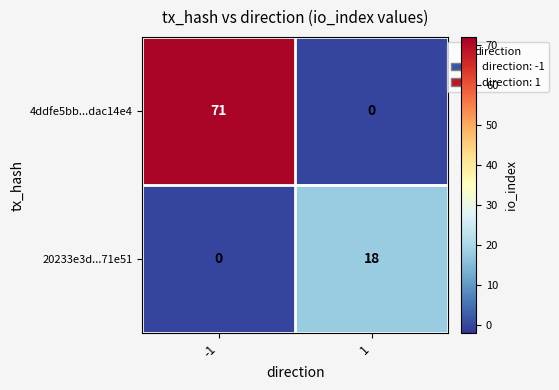

Rank the series by their average value, from highest to lowest.

4ddfe5bb...dac14e4, 20233e3d...71e51